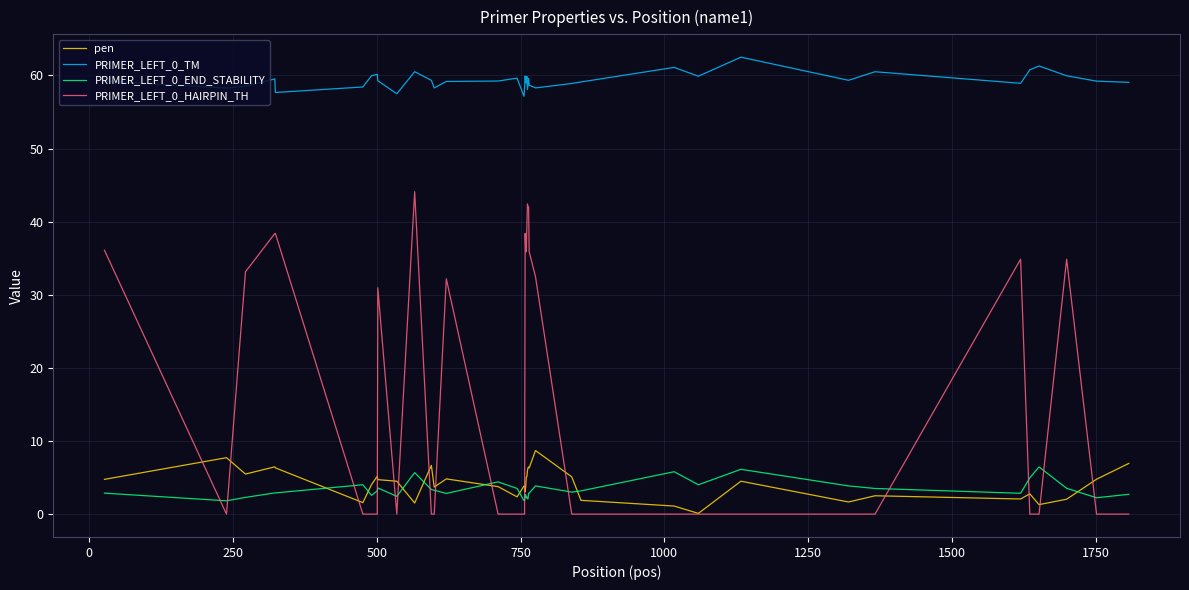

Which series has the largest total across all categories?

PRIMER_LEFT_0_TM